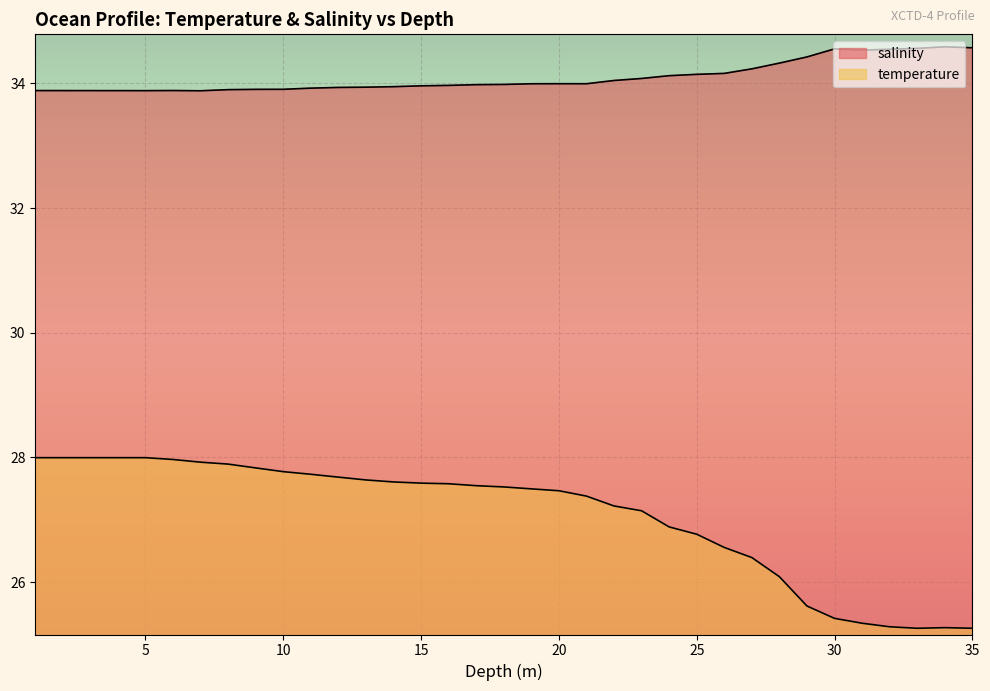

How many data points in temperature are above 27?

23